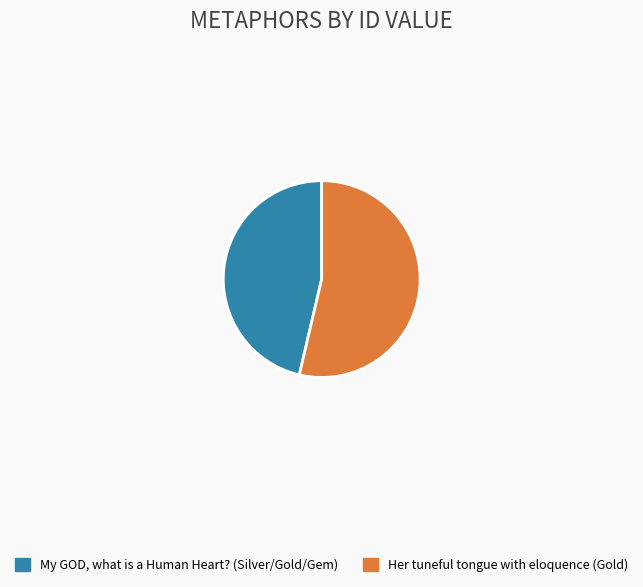

Do Her tuneful tongue with eloquence (Gold) and My GOD, what is a Human Heart? (Silver/Gold/Gem) together represent more than half of the pie?

Yes